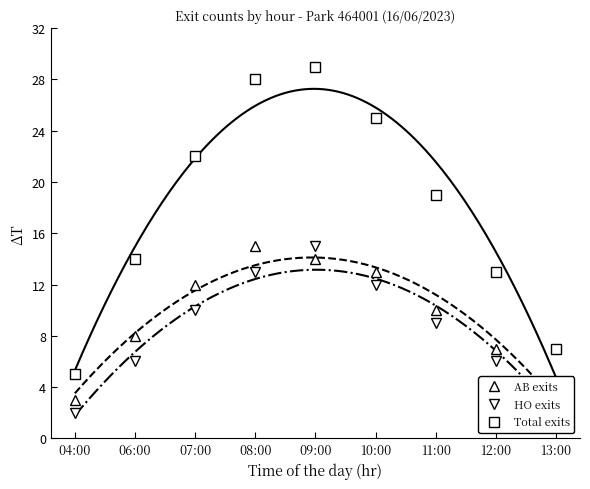

At which category is the sum across all series the highest?

09:00